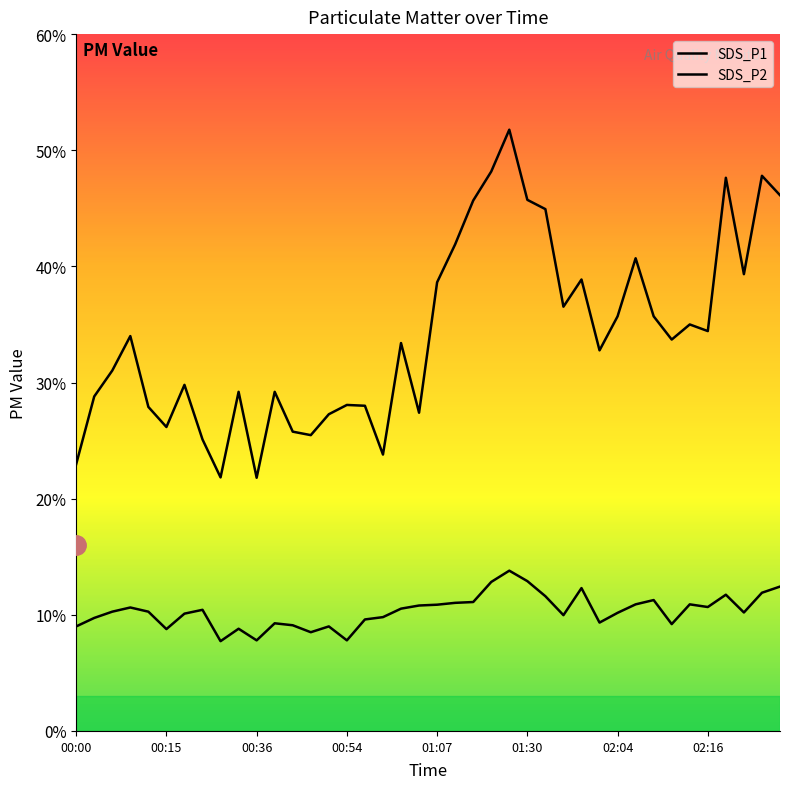

Rank the series at 01:20 from highest to lowest value.

SDS_P1, SDS_P2